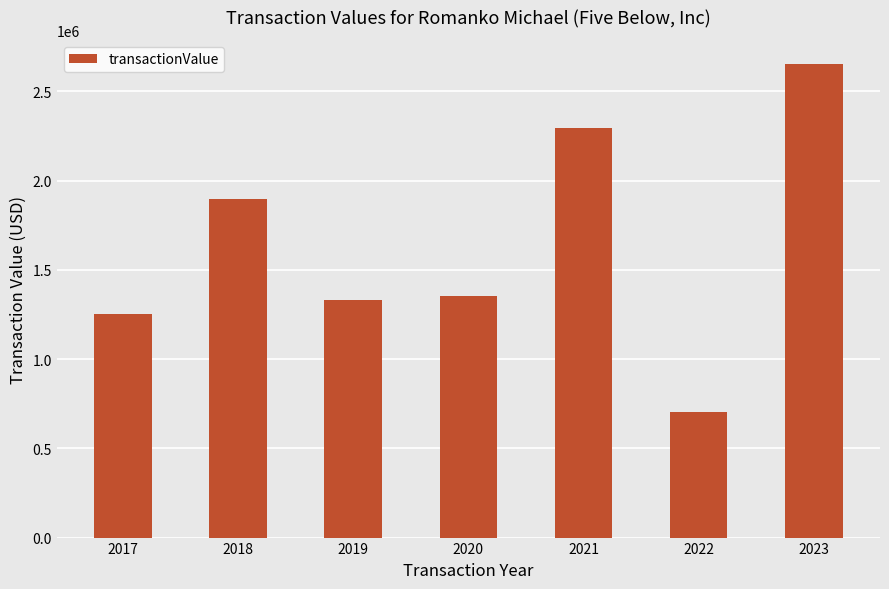

What is the ratio of the value at 2023 to the value at 2017?

2.1